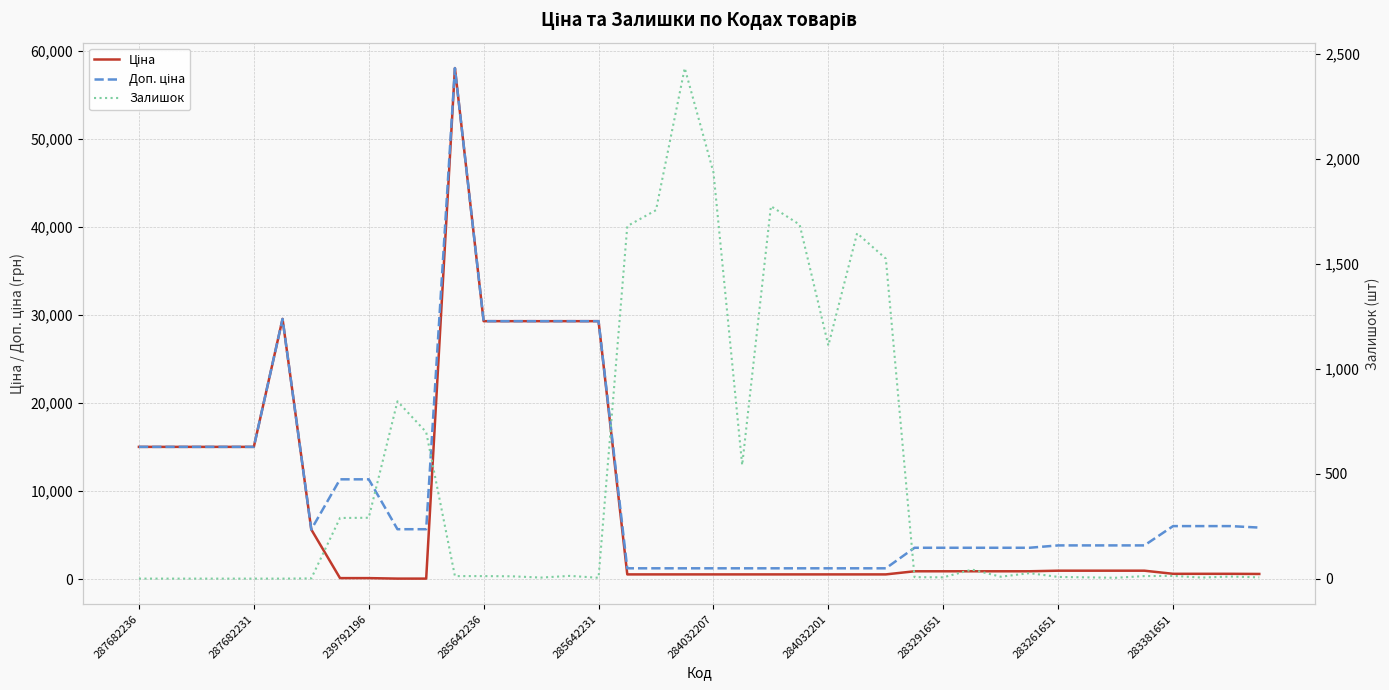

Between 34 and 17, which is larger?

34